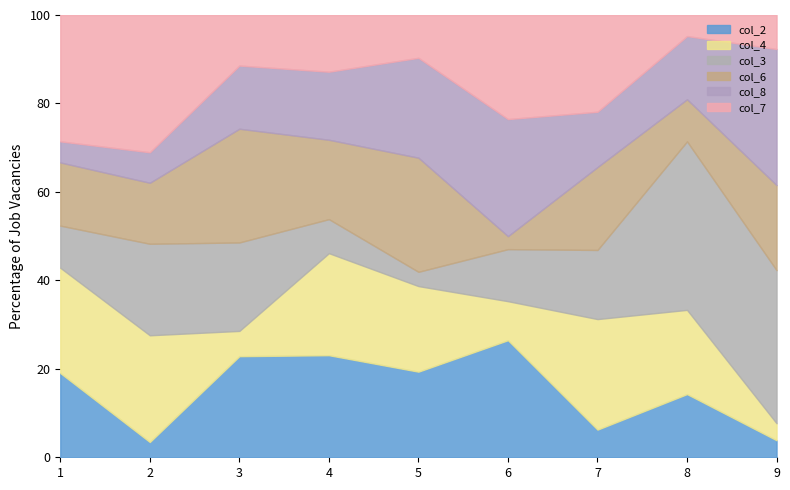

What is the highest value of the col_2 series?

26.5